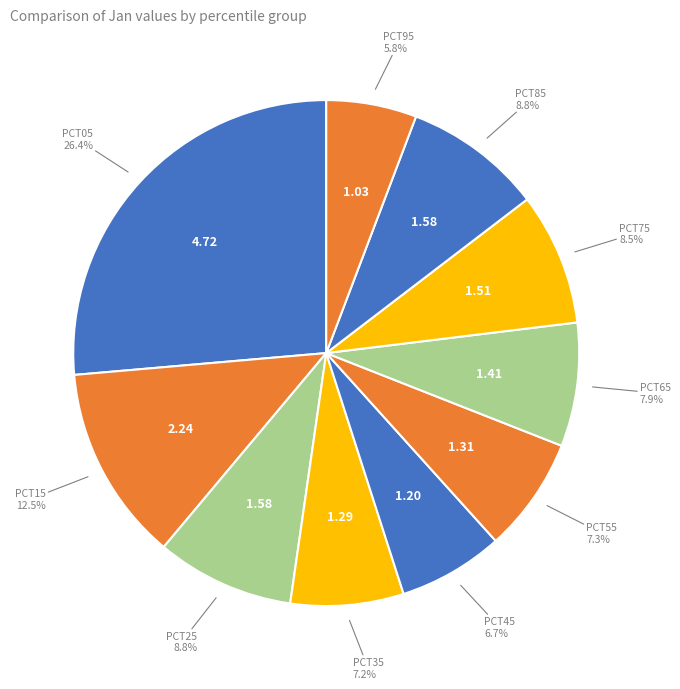

How many segments does this pie chart have?

10